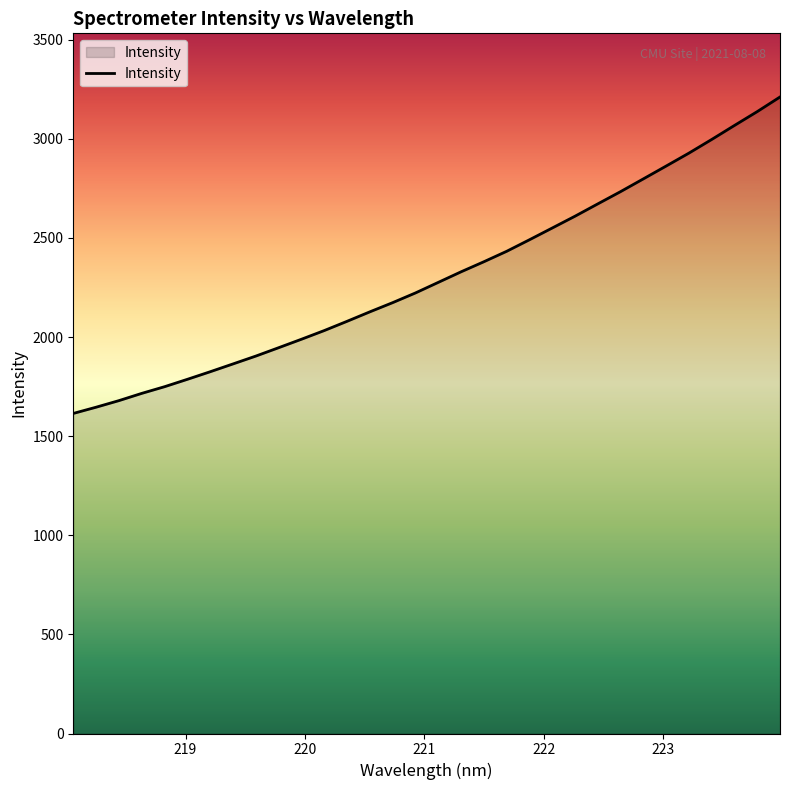

What is the difference between the maximum and minimum values?

1596.3